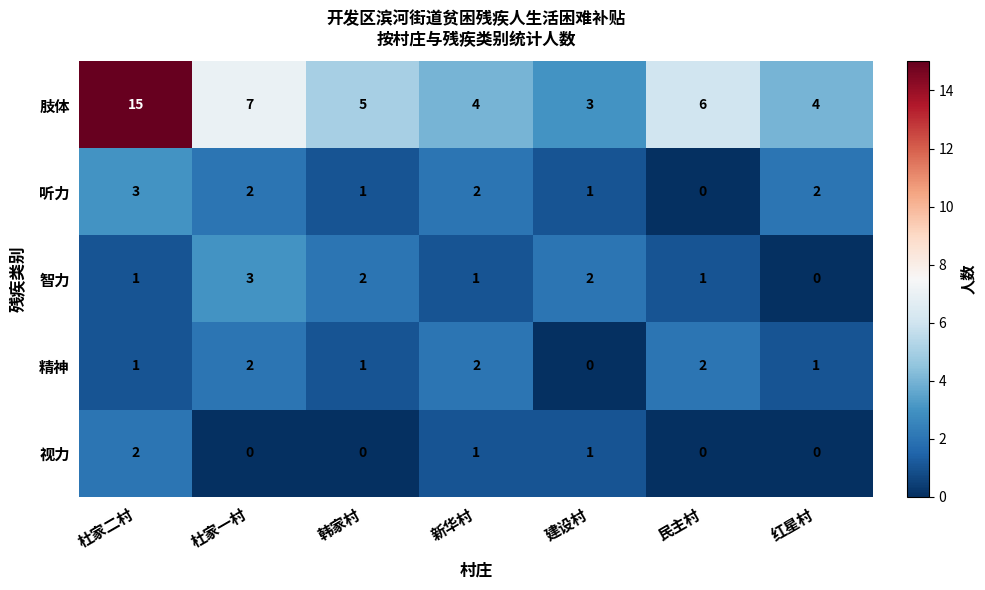

What is the sum of the 肢体 values at 韩家村 and 杜家二村?

20